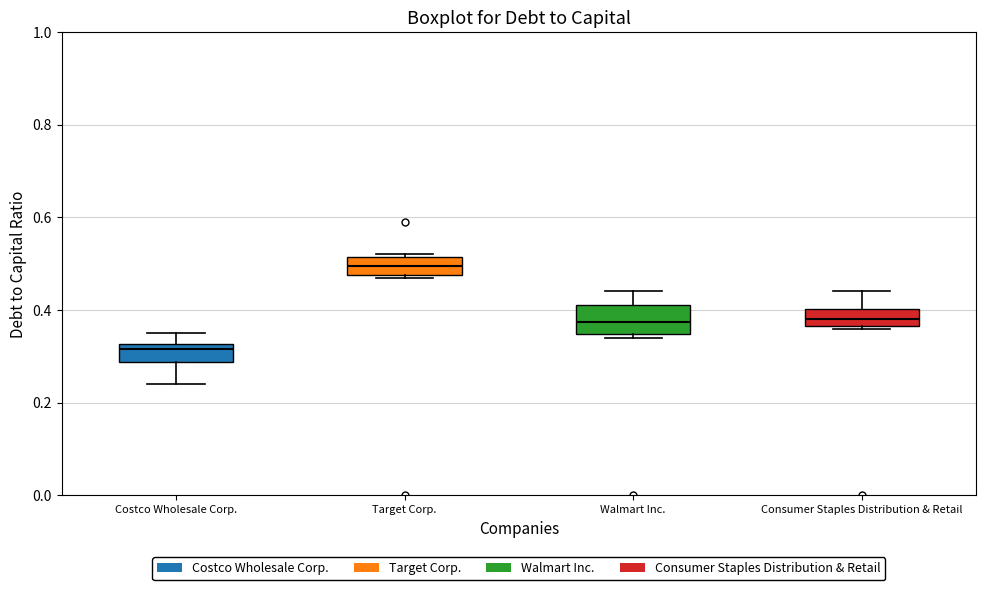

Reading left to right, transcribe this box plot: for each box, give where its median line is, the range the box spans, and where its two whiskers end, as read against the y-axis. The values are not printed on the chart, so give them approximately, as read against the axis.

Costco Wholesale Corp.: median 0.32 (just below the box's upper edge), box 0.28 to 0.32, whiskers 0.24 to 0.36
Target Corp.: median 0.50, box 0.48 to 0.52, whiskers 0.48 to 0.52
Walmart Inc.: median 0.38, box 0.34 to 0.42, whiskers 0.34 (just below the box's lower edge) to 0.44
Consumer Staples Distribution & Retail: median 0.38, box 0.36 to 0.40, whiskers 0.36 to 0.44